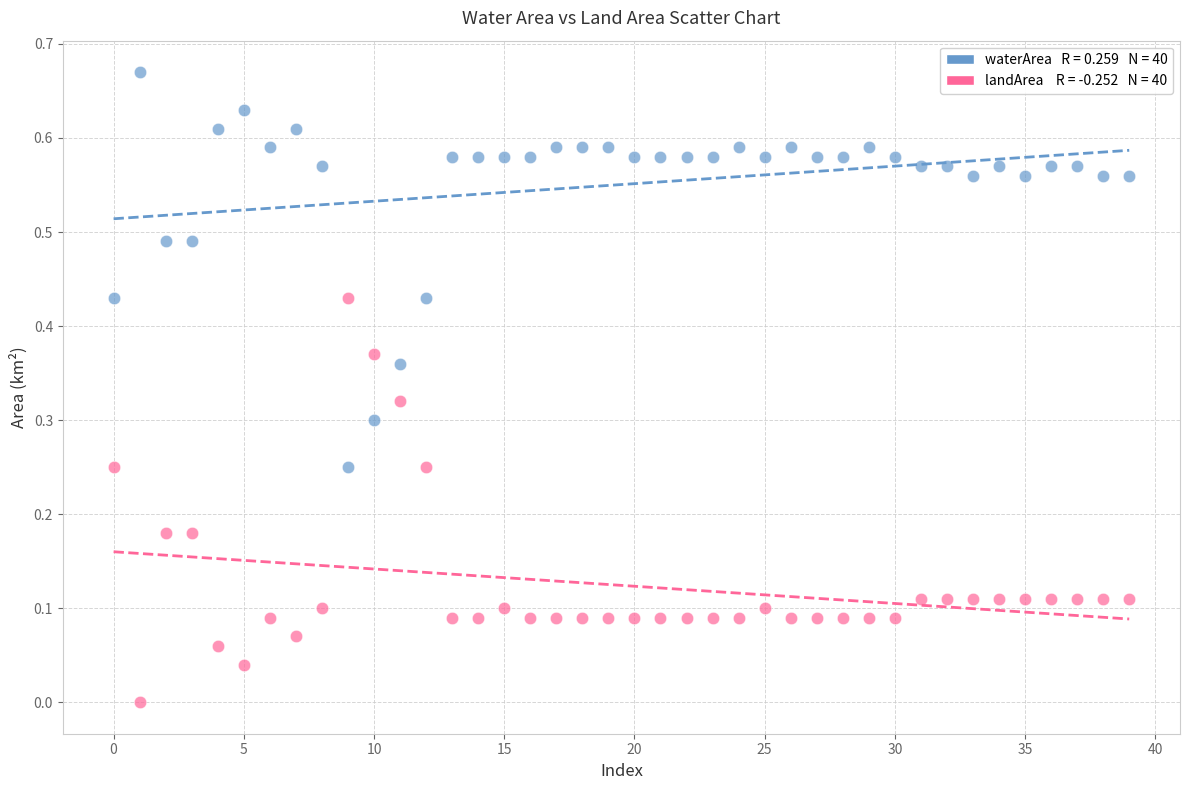

How many data points are displayed?

80